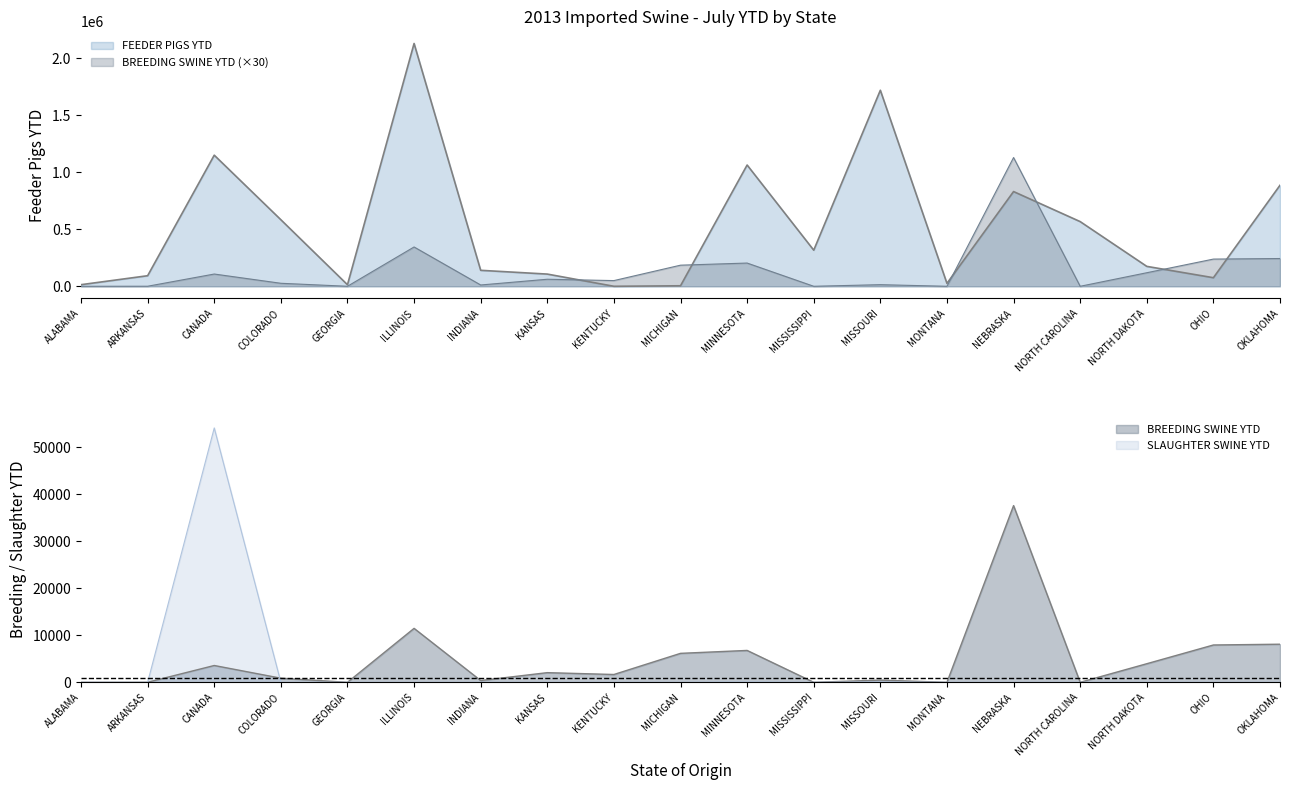

True or false: BREEDING SWINE YTD and SLAUGHTER SWINE YTD intersect in this chart.

False